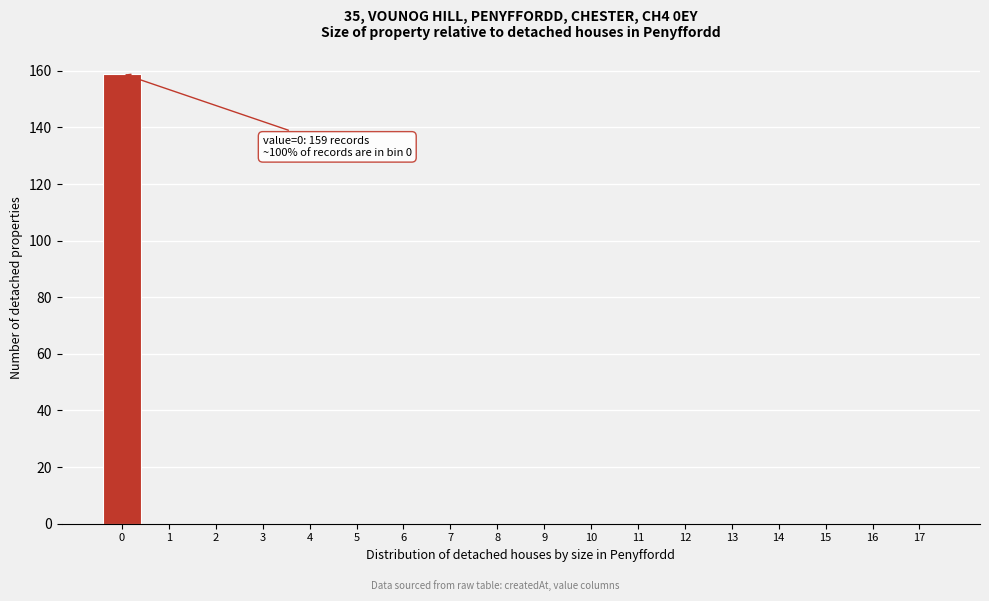

Reading left to right, transcribe all the data shown in this chart.

0=159	1=0	2=0	3=0	4=0	5=0	6=0	7=0	8=0	9=0	10=0	11=0	12=0	13=0	14=0	15=0	16=0	17=0